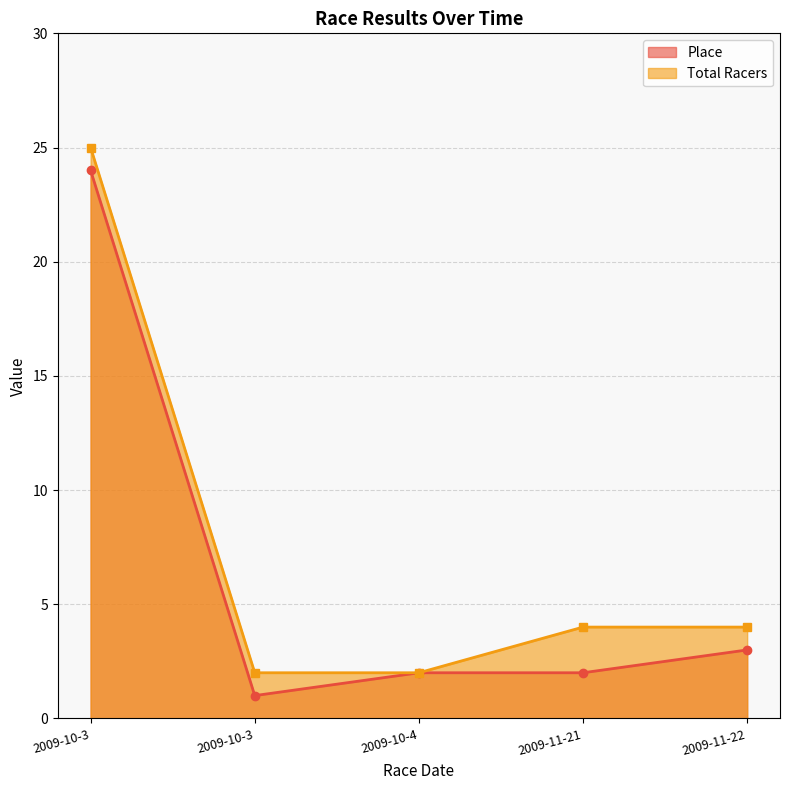

Is it true that Place equals 9 at 2009-10-3?

False